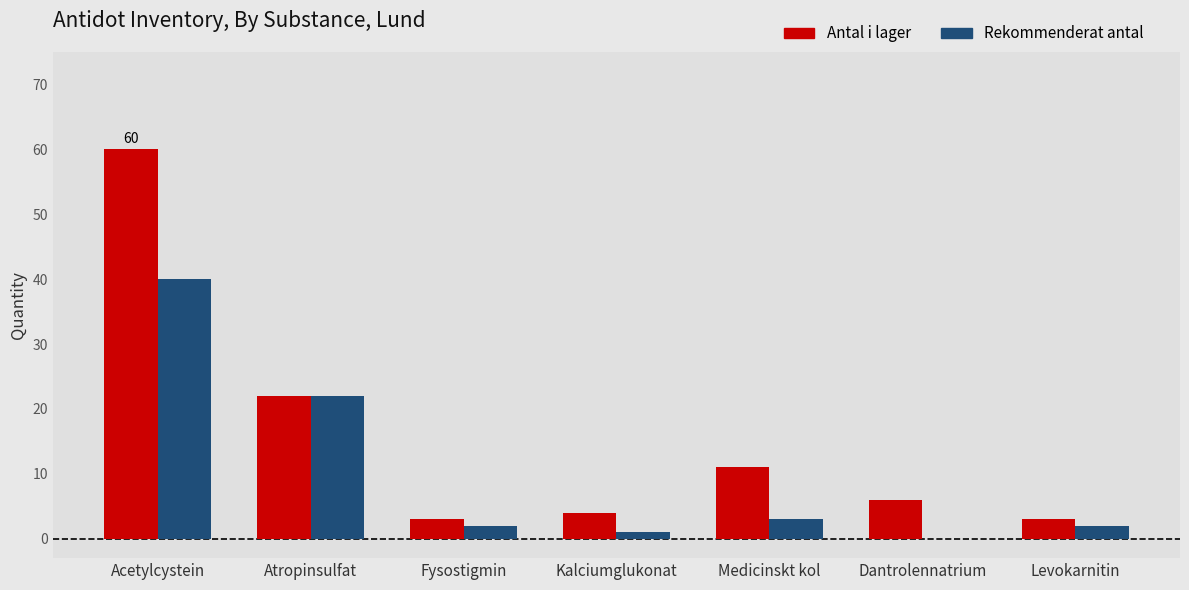

What value does the Antal i lager series have at Acetylcystein, to the nearest 10?

60